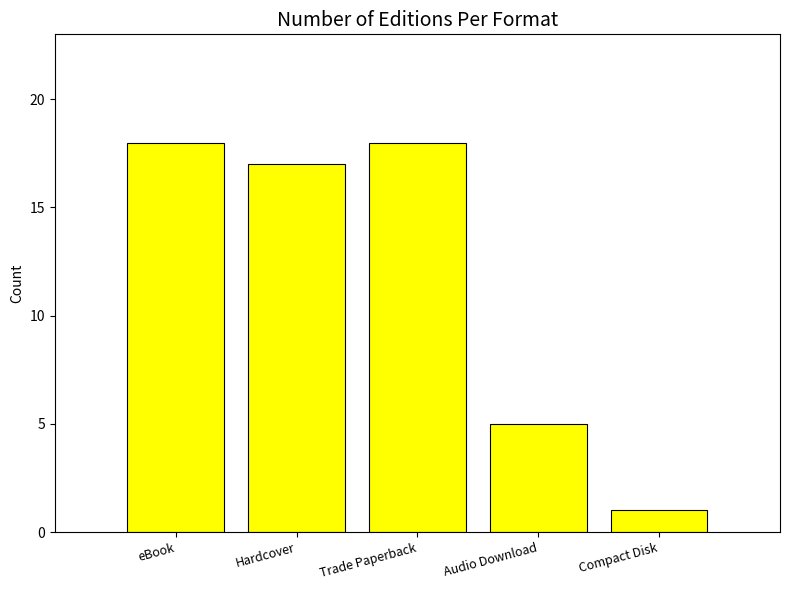

What is the difference between the second highest and second lowest values?

13